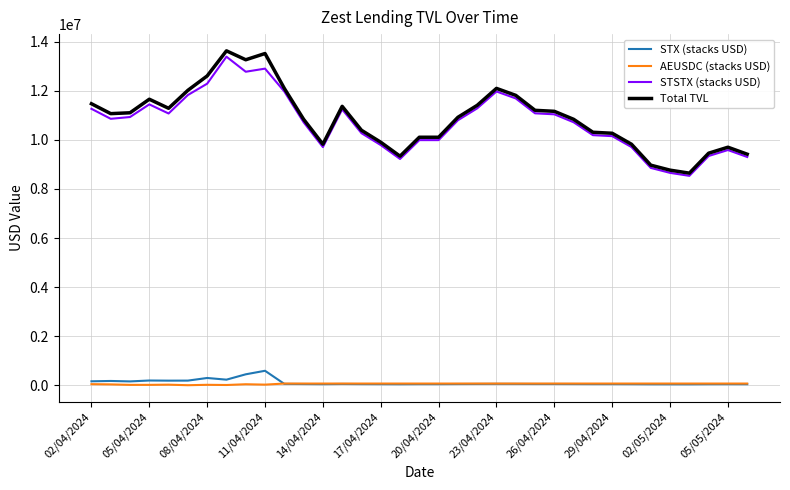

Does the chart have visible grid lines?

Yes